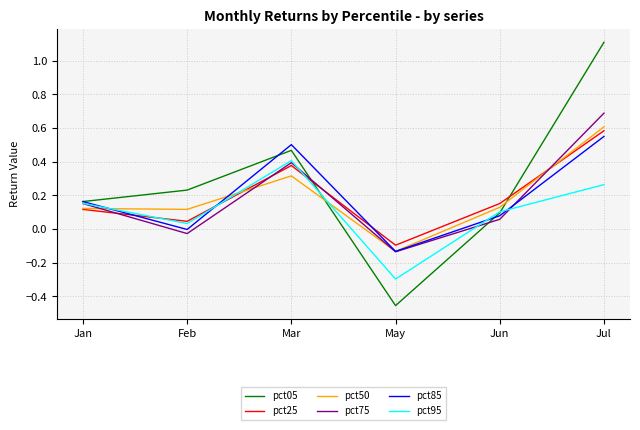

True or false: pct85 has a value of 0.3 at Jul.

False